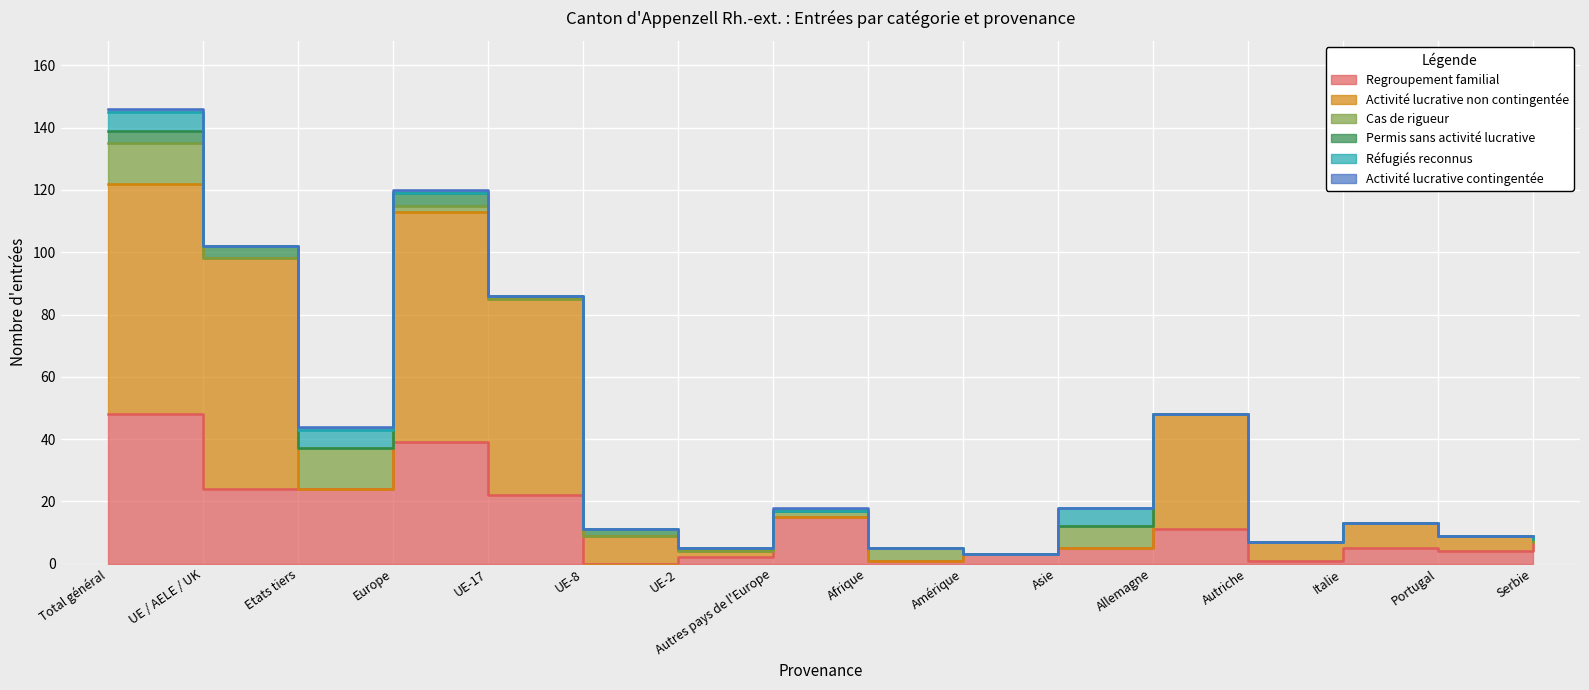

How many Réfugiés reconnus values are between 0 and 1?

13